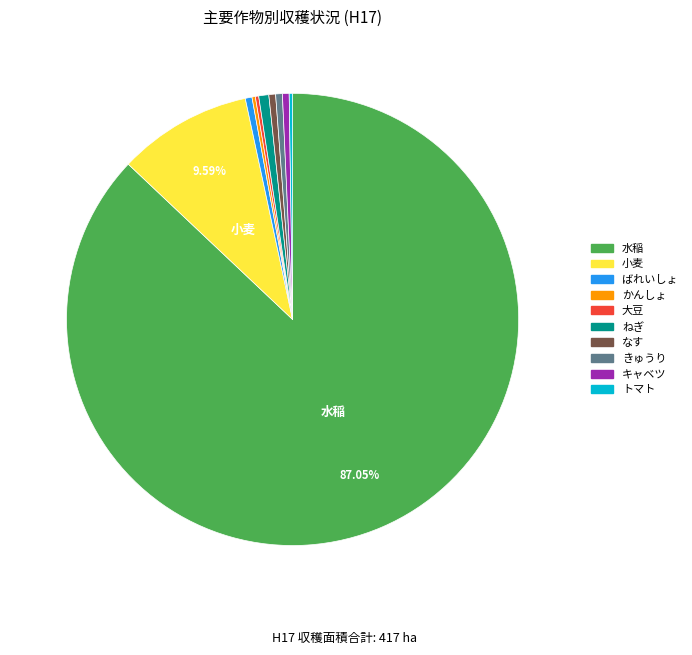

To the nearest percent, what is the average slice percentage?

10%